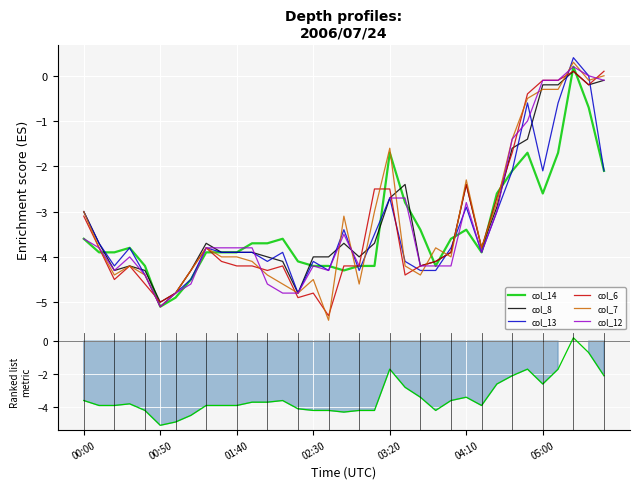

How many values in col_8 are below zero?

34